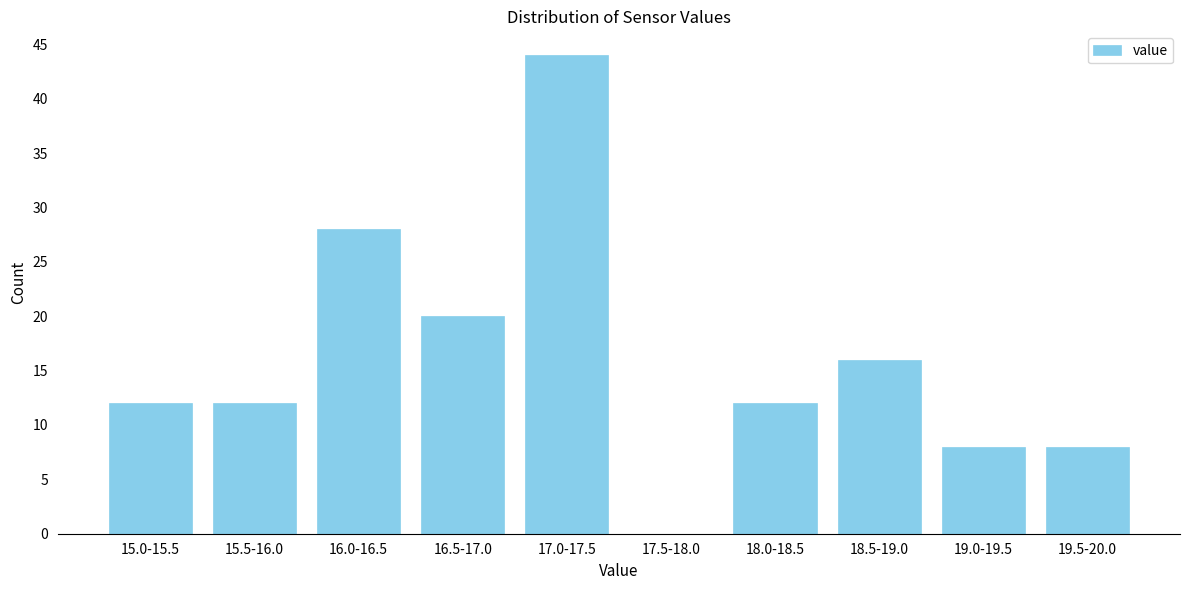

Reading left to right, list all the values displayed in this chart.

15.0-15.5=12	15.5-16.0=12	16.0-16.5=28	16.5-17.0=20	17.0-17.5=44	17.5-18.0=0	18.0-18.5=12	18.5-19.0=16	19.0-19.5=8	19.5-20.0=8